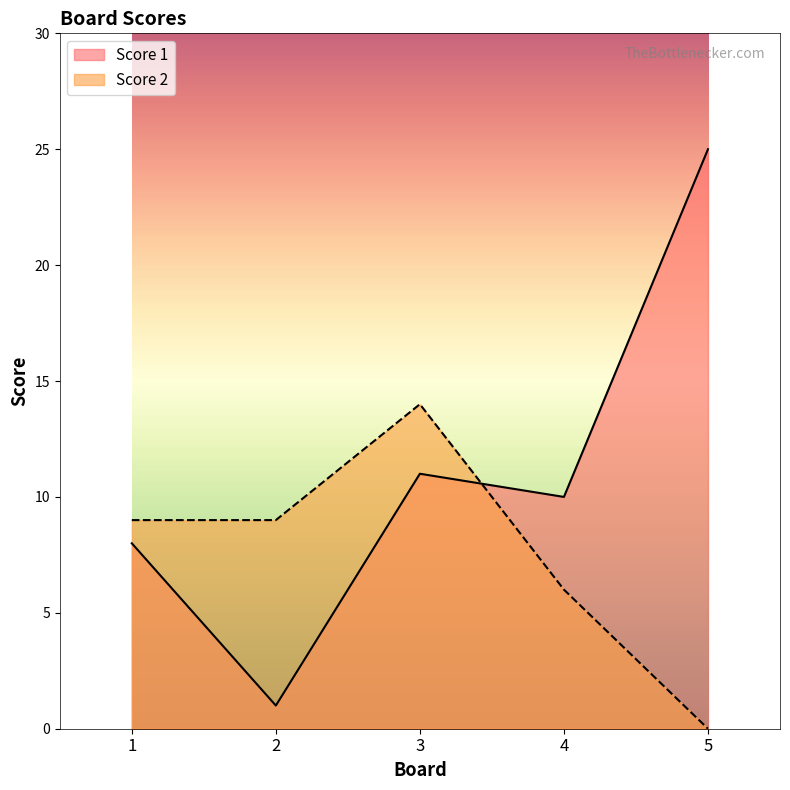

Where is Score 2 nearest to the value 7?

4